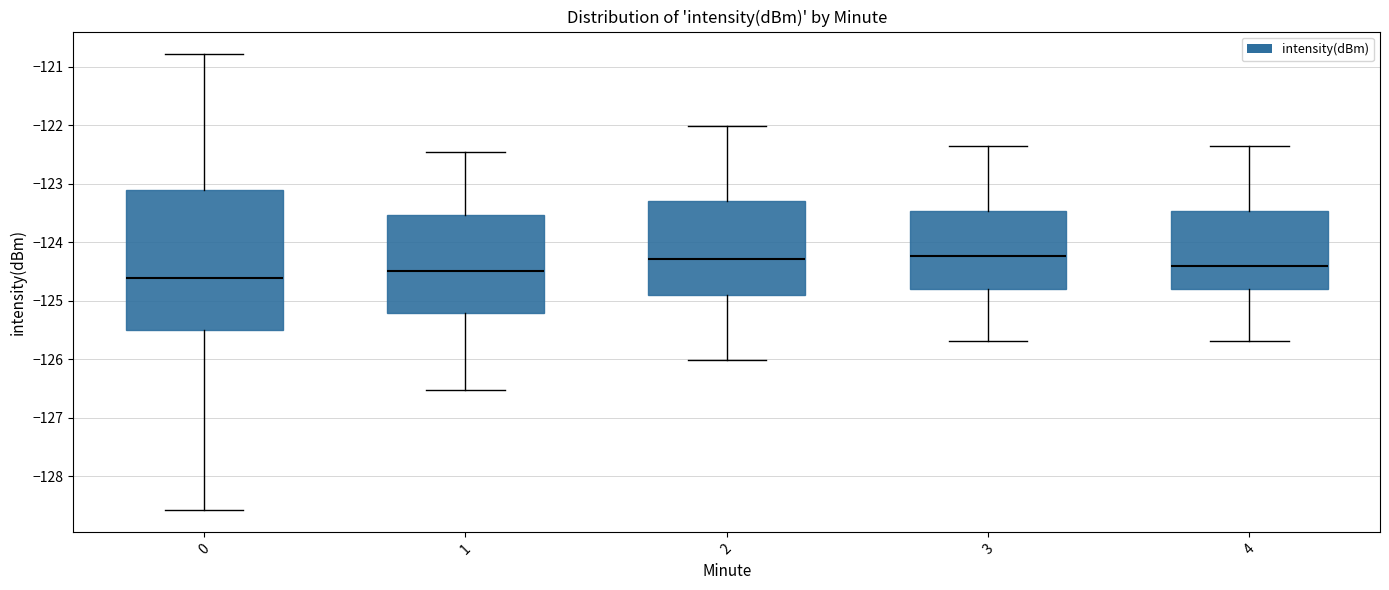

Where is the lower edge of the box at x = 3 on the y-axis? The values are not printed on the chart, so give them approximately, as read against the axis.

-124.8